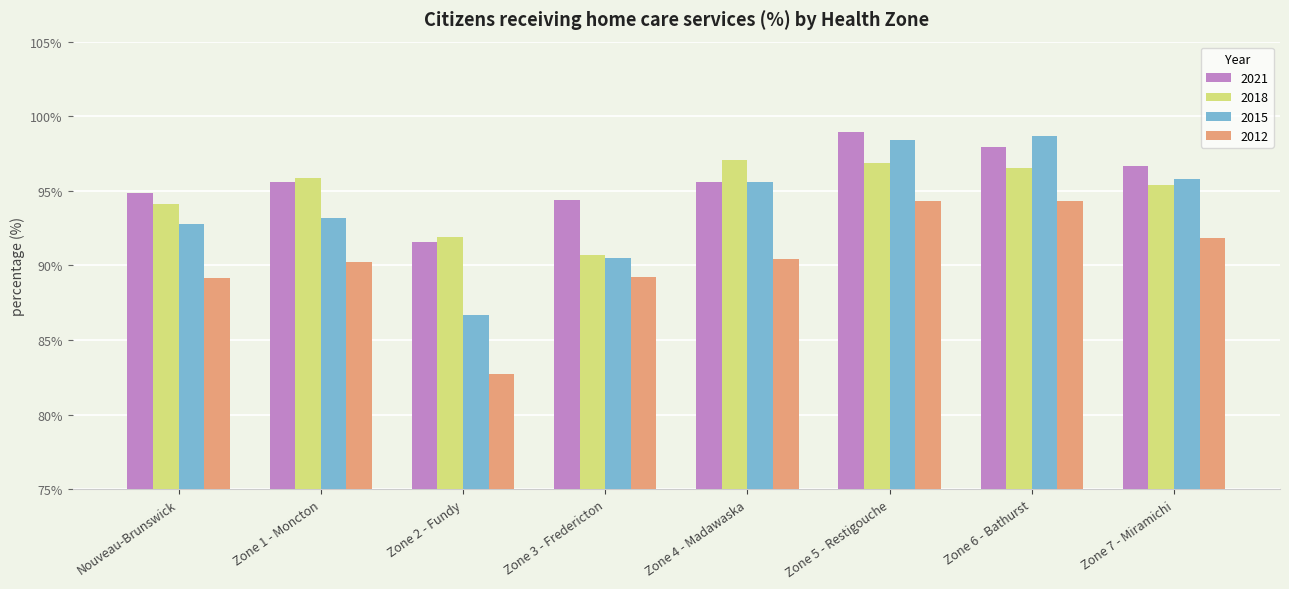

What is the minimum value for 2015?

86.7